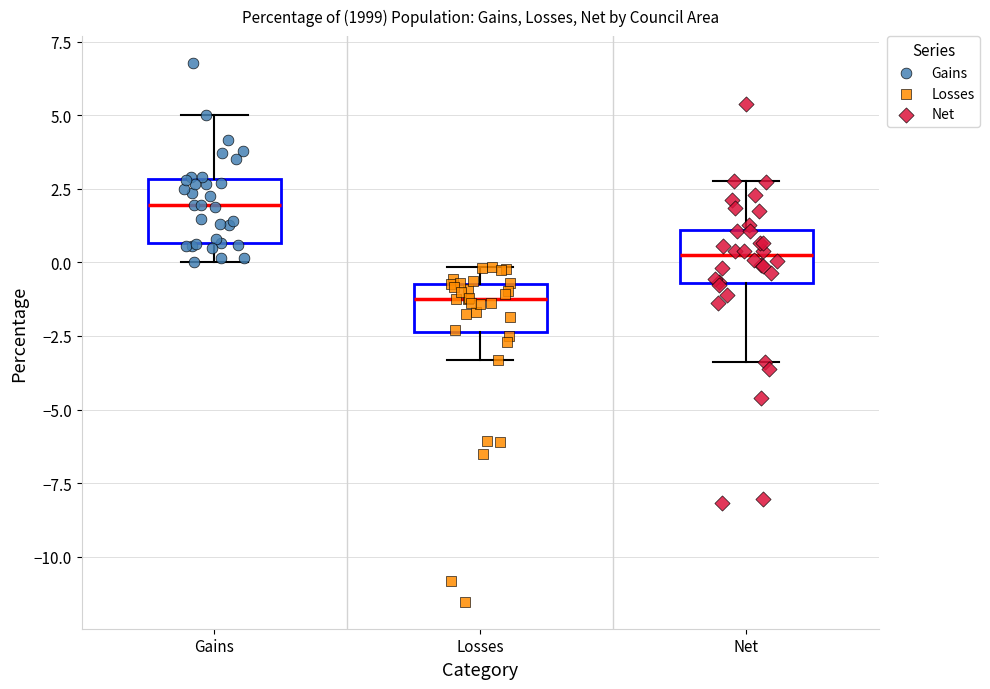

Where does the upper whisker of the box for Gains end on the y-axis? The values are not printed on the chart, so give them approximately, as read against the axis.

5.0